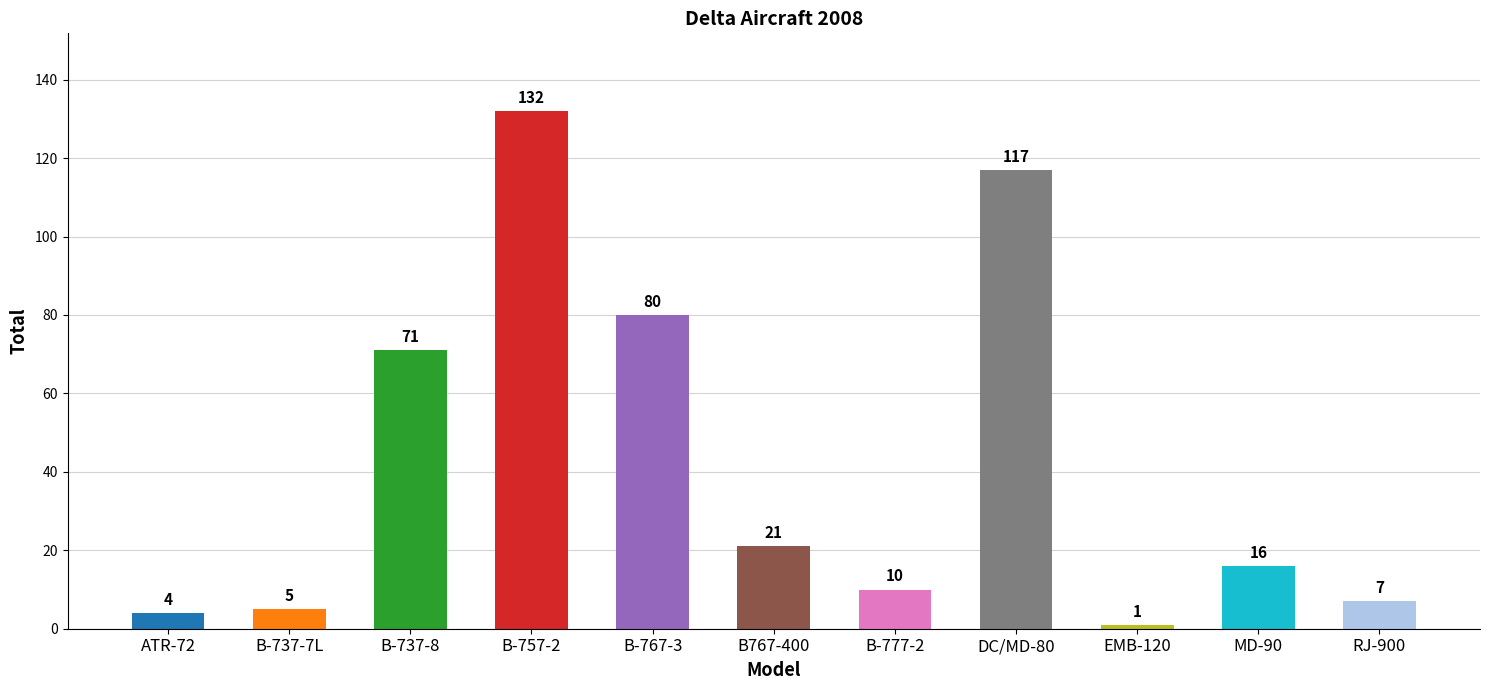

Is it true that the value at B-777-2 is 15?

False